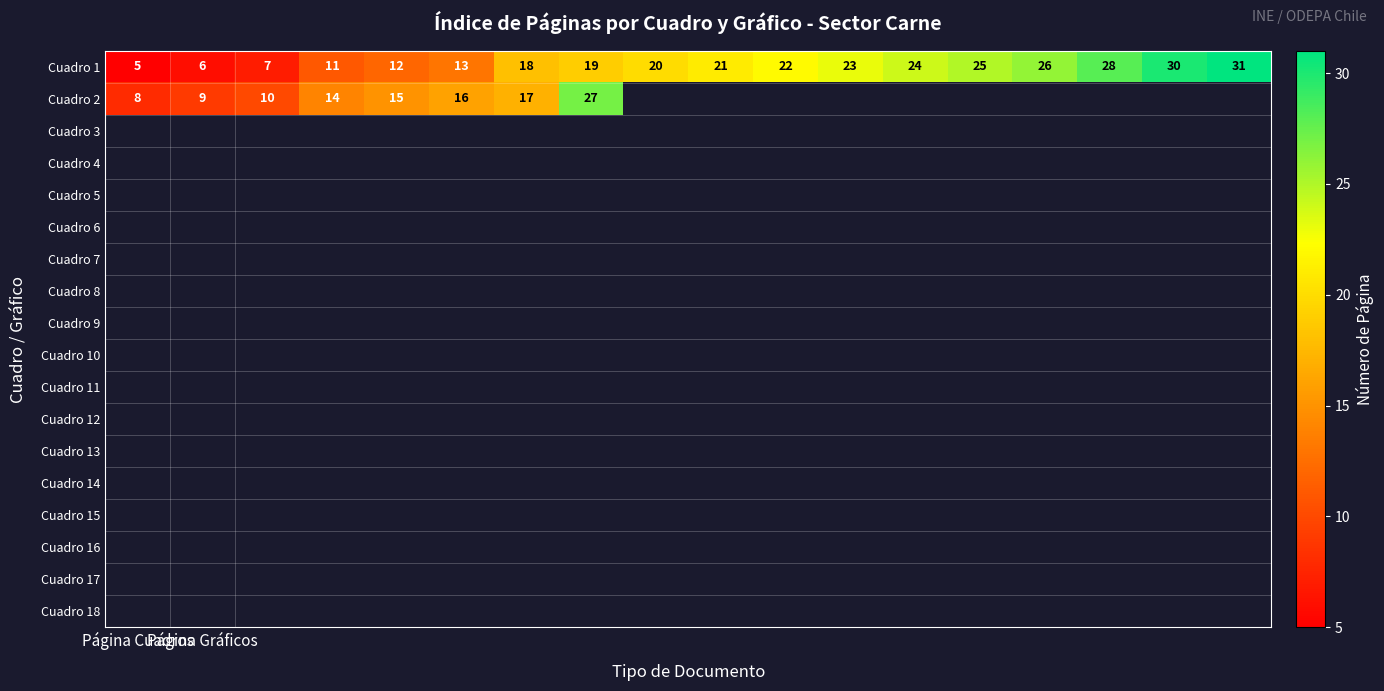

What is the difference between the maximum and minimum values in the Cuadro 1 series?

26